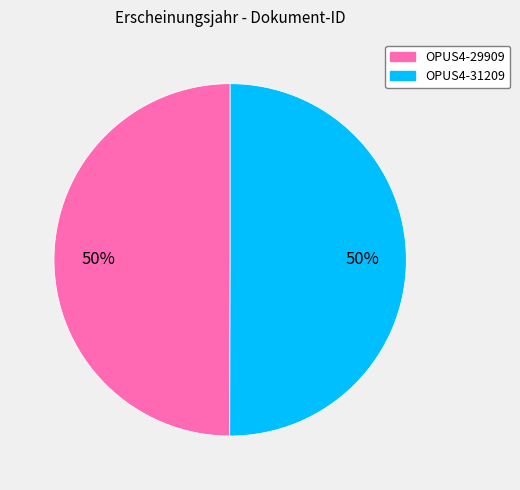

Is the sum of OPUS4-29909 and OPUS4-31209 greater than half?

Yes